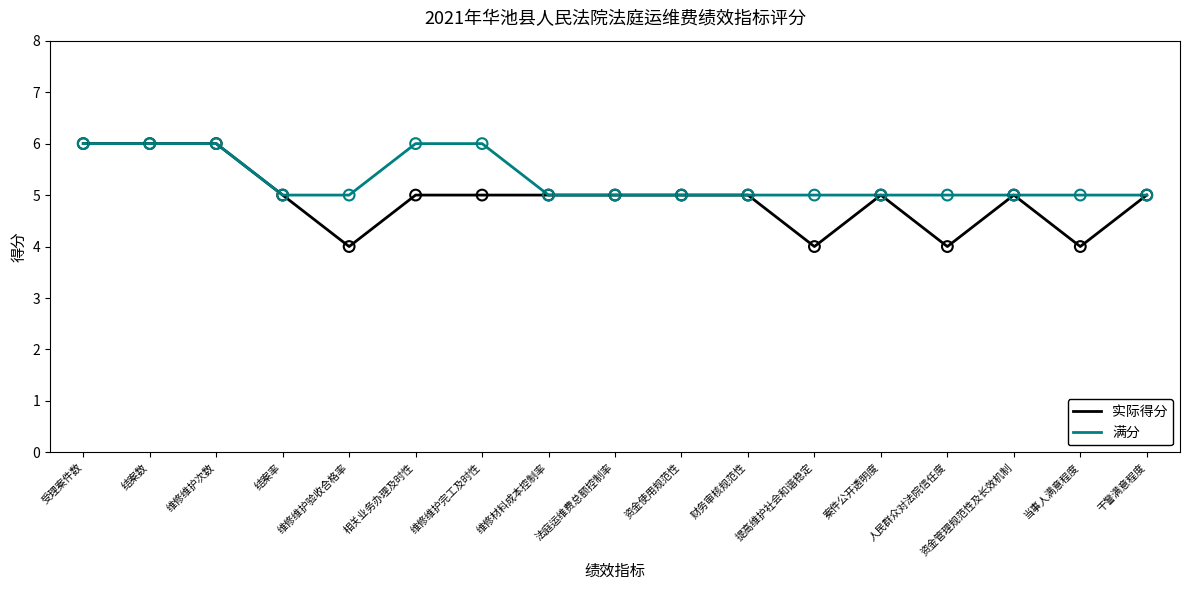

What is the total value across all series at 资金管理规范性及长效机制?

10